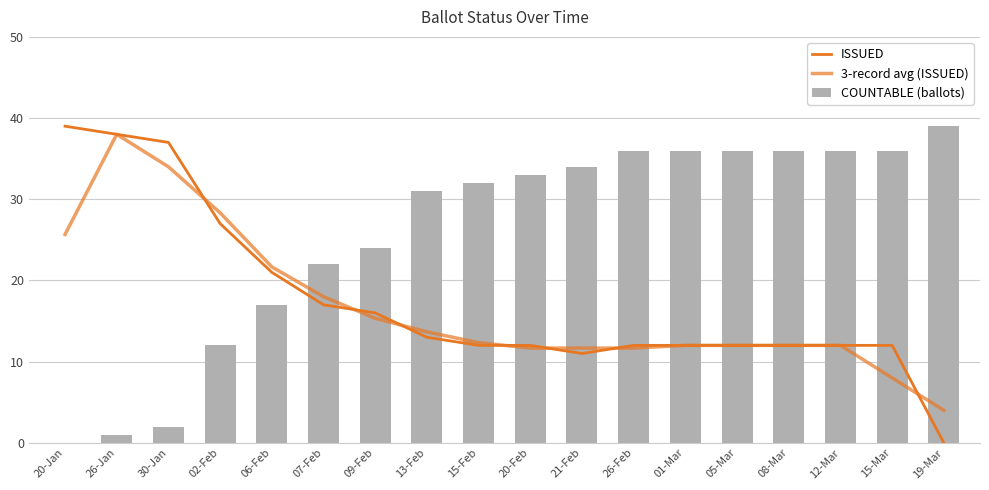

What is the sum of the COUNTABLE (ballots) values at 30-Jan and 20-Feb?

35